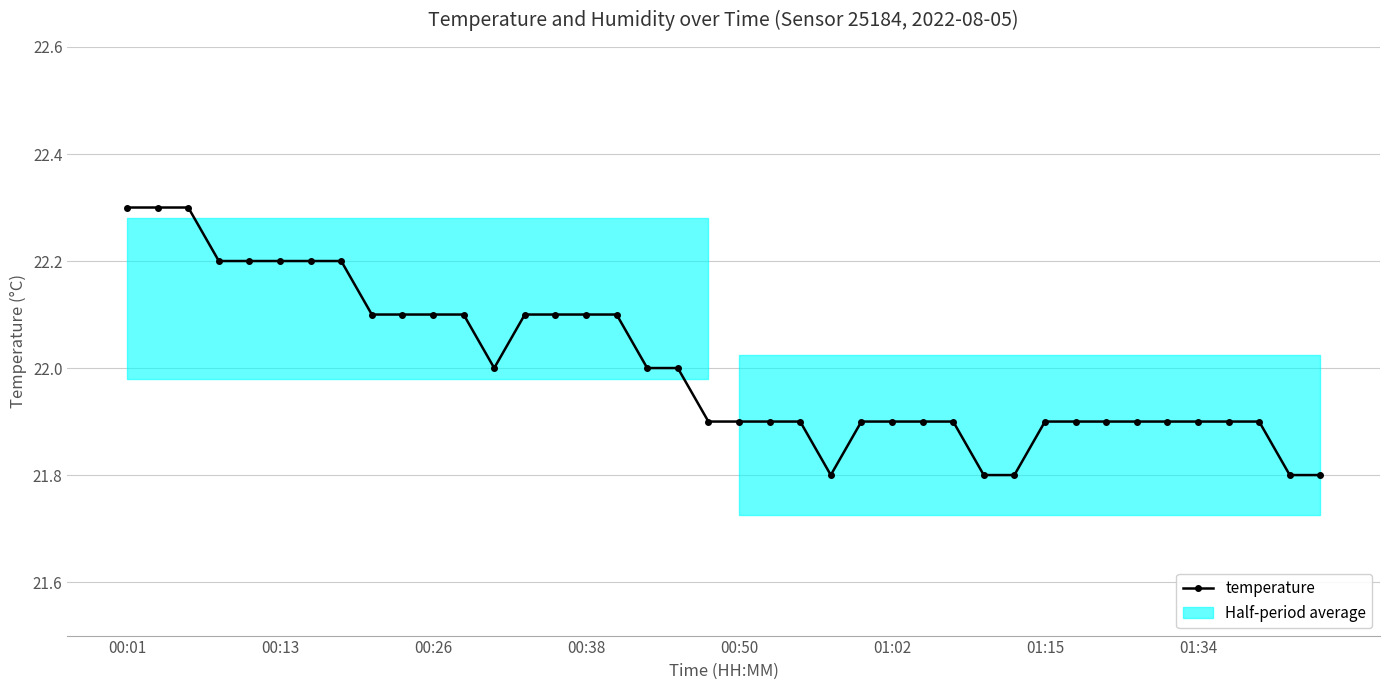

The value at 16 is 32.9. True or false?

False